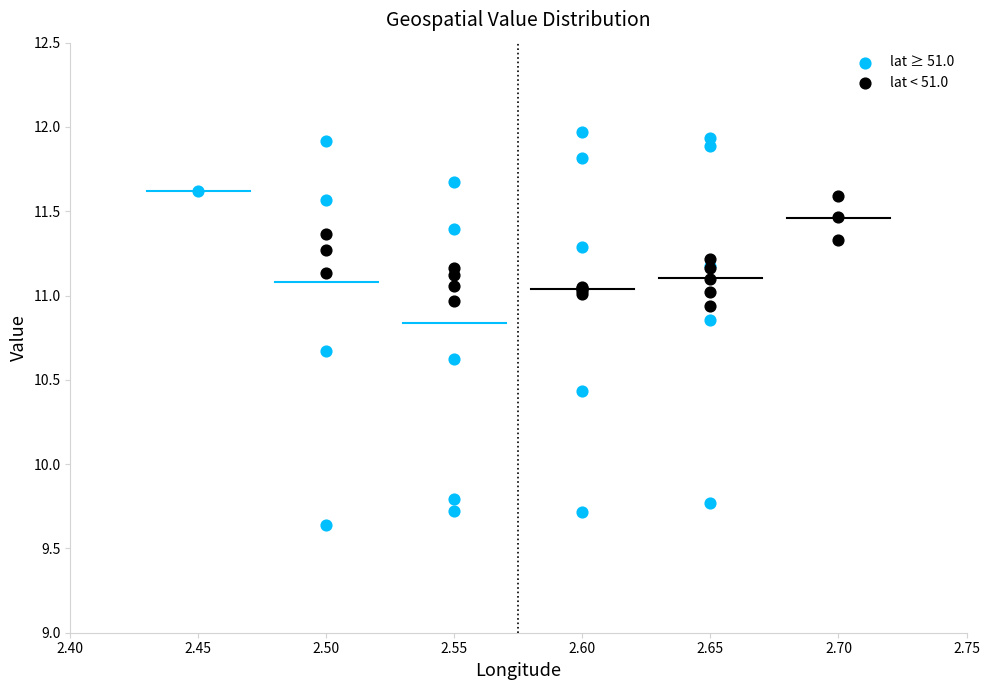

Which series has the widest spread of Y values?

lat ≥ 51.0